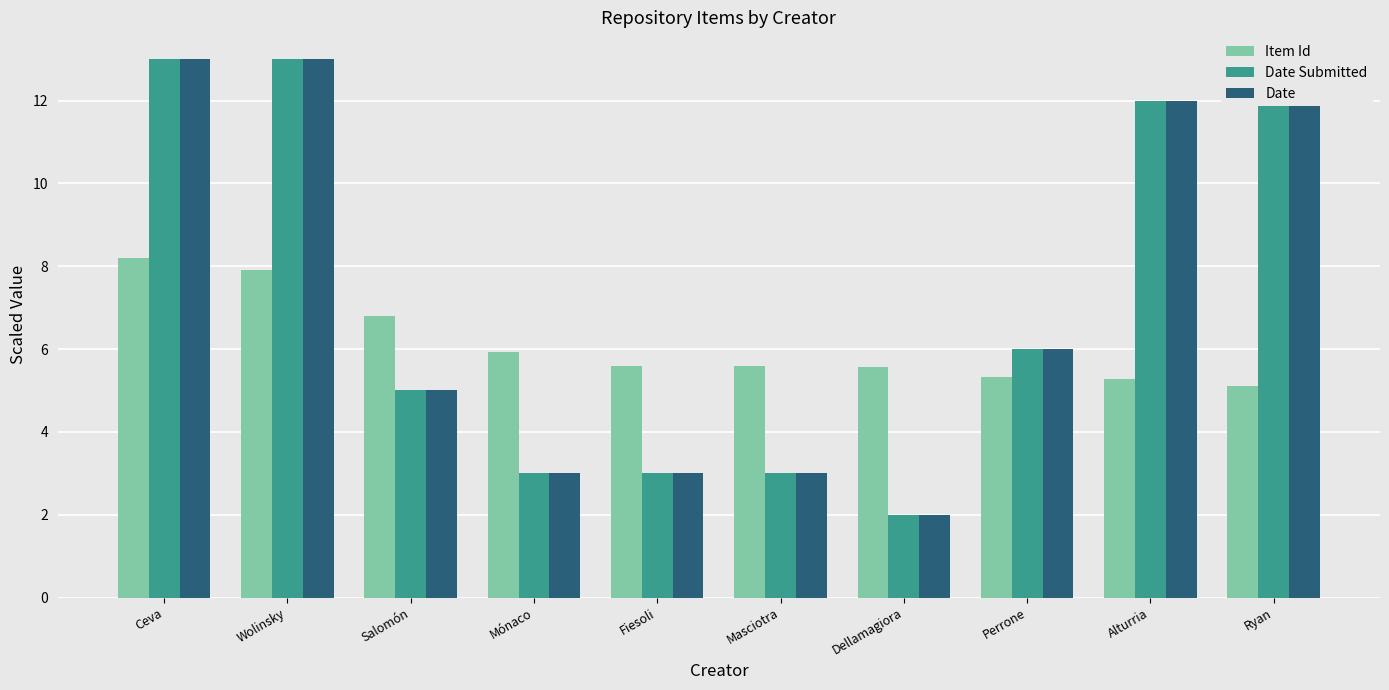

How many bars are there in each group?

3